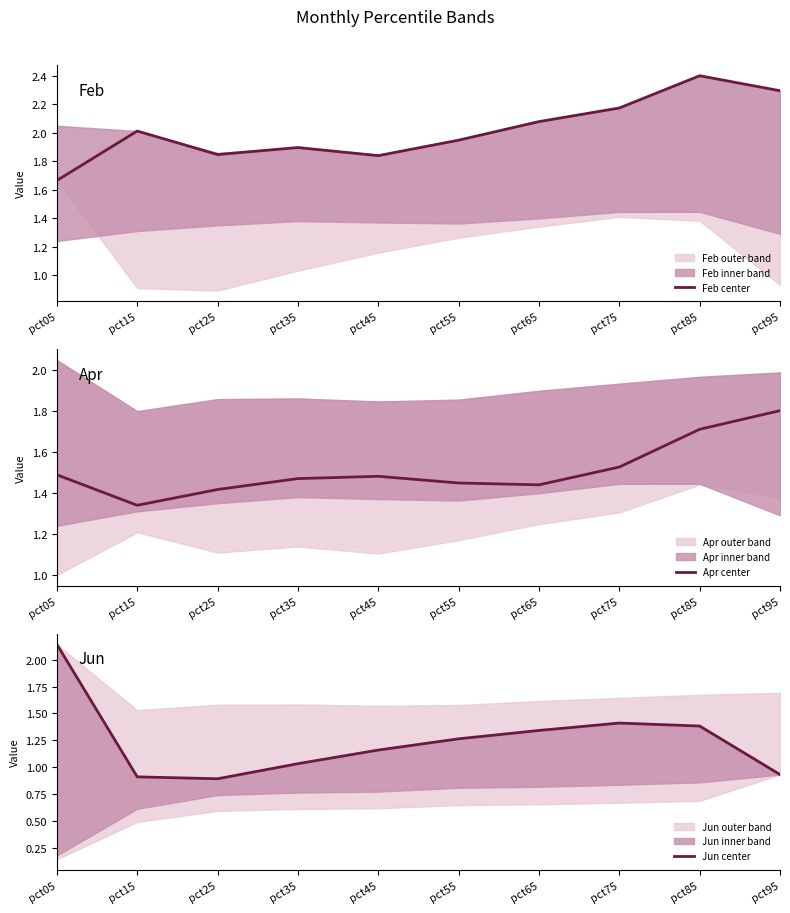

What is the total value across all series at pct65?

4.9